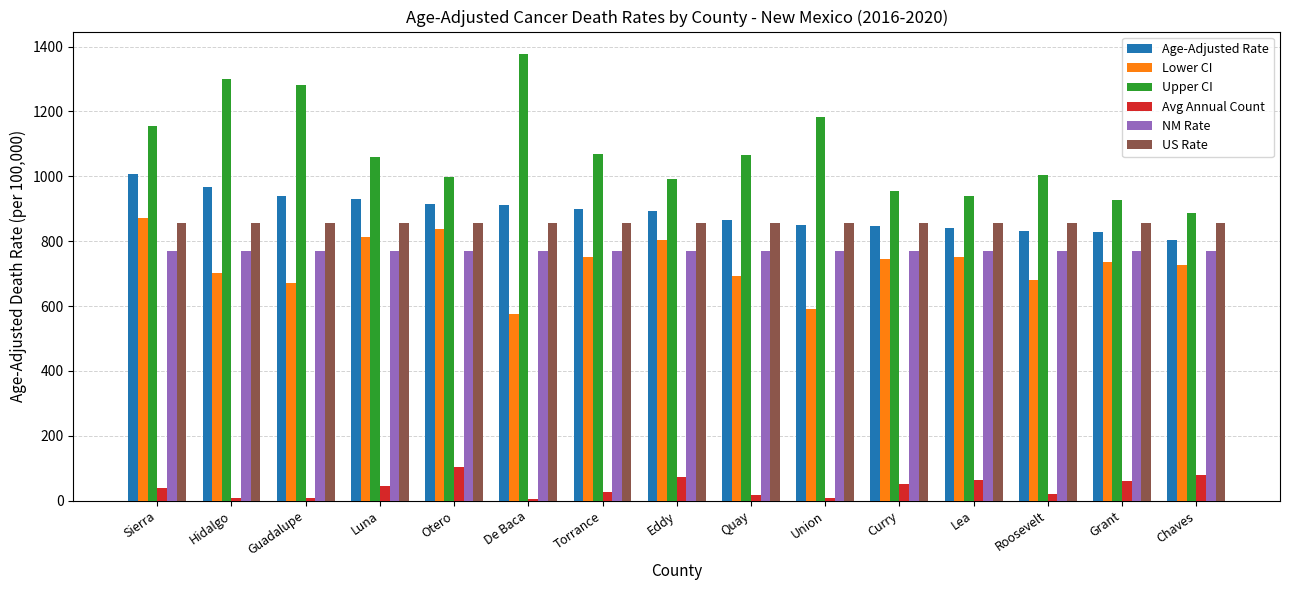

What is the difference between the maximum and minimum values in the Avg Annual Count series?

98.0